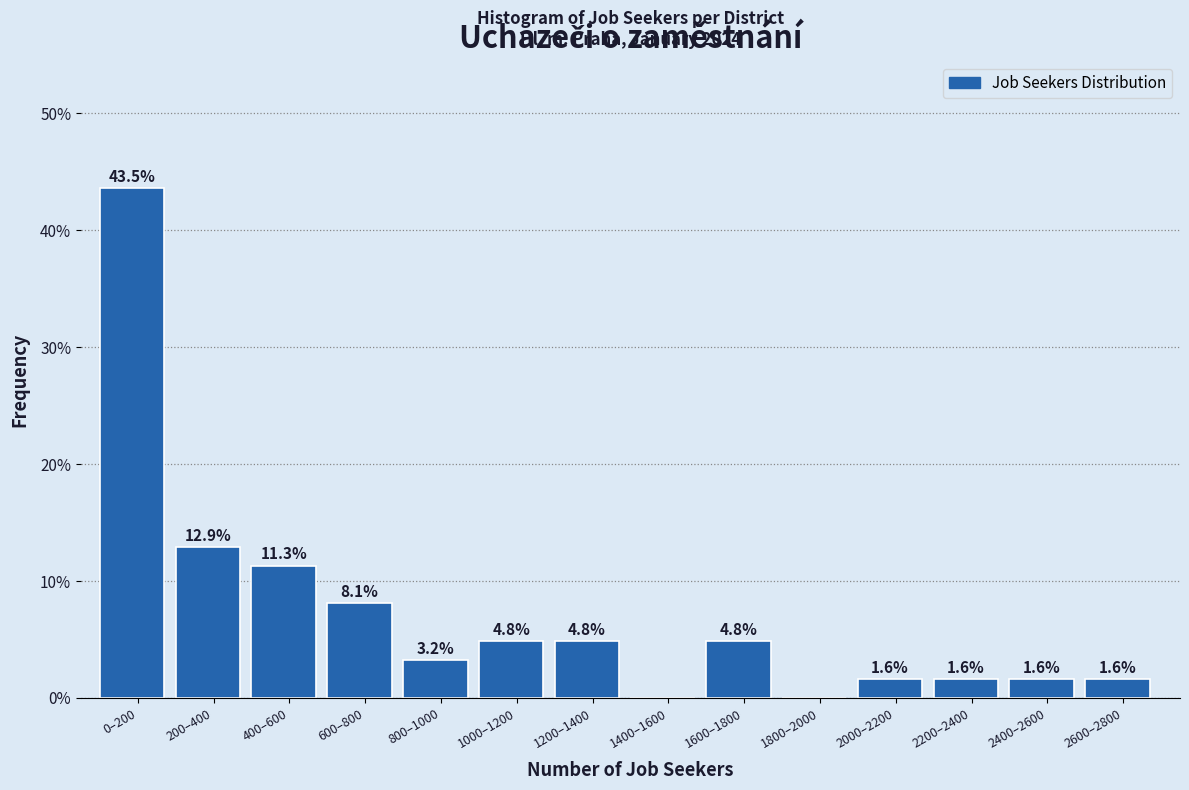

Reading right to left, what are all the values shown in this chart?

2600–2800=1.6	2400–2600=1.6	2200–2400=1.6	2000–2200=1.6	1800–2000=0.0	1600–1800=4.8	1400–1600=0.0	1200–1400=4.8	1000–1200=4.8	800–1000=3.2	600–800=8.1	400–600=11.3	200–400=12.9	0–200=43.5